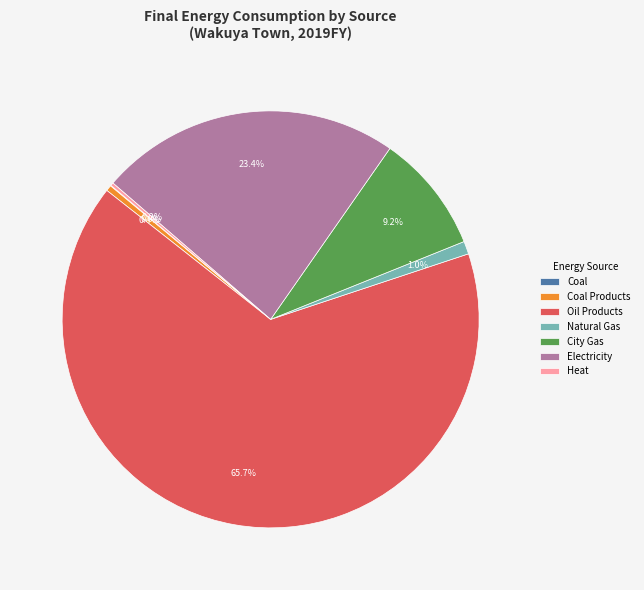

Does any single category account for the majority?

Yes